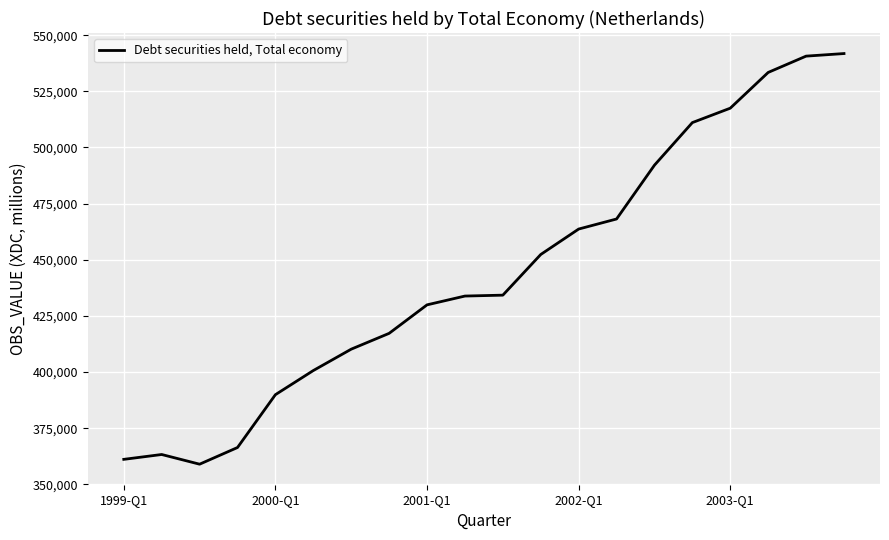

What is the difference between the maximum and minimum values?

182854